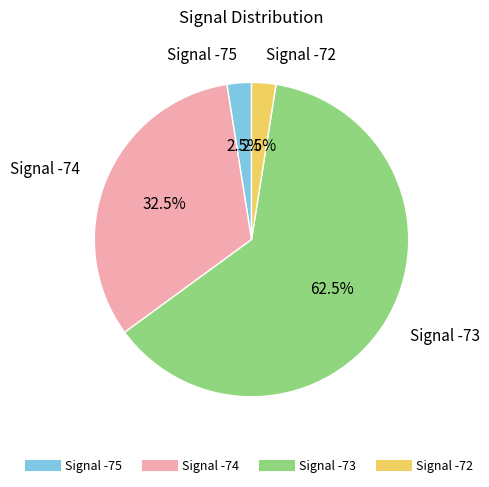

Does any single category account for the majority?

Yes